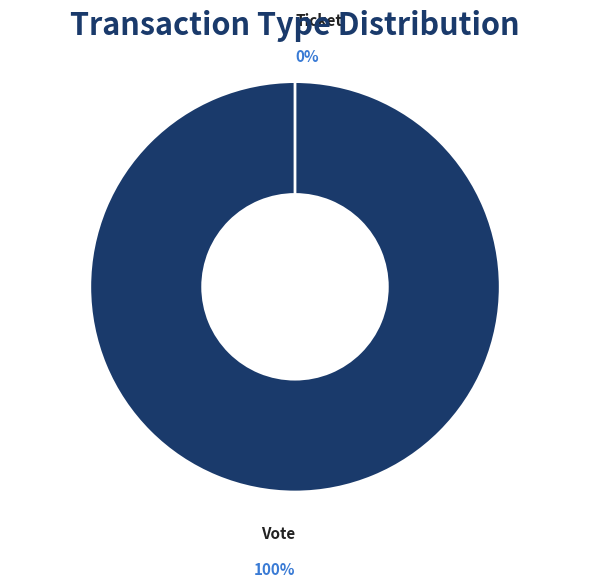

The Ticket slice represents 12% of the pie. True or false?

False